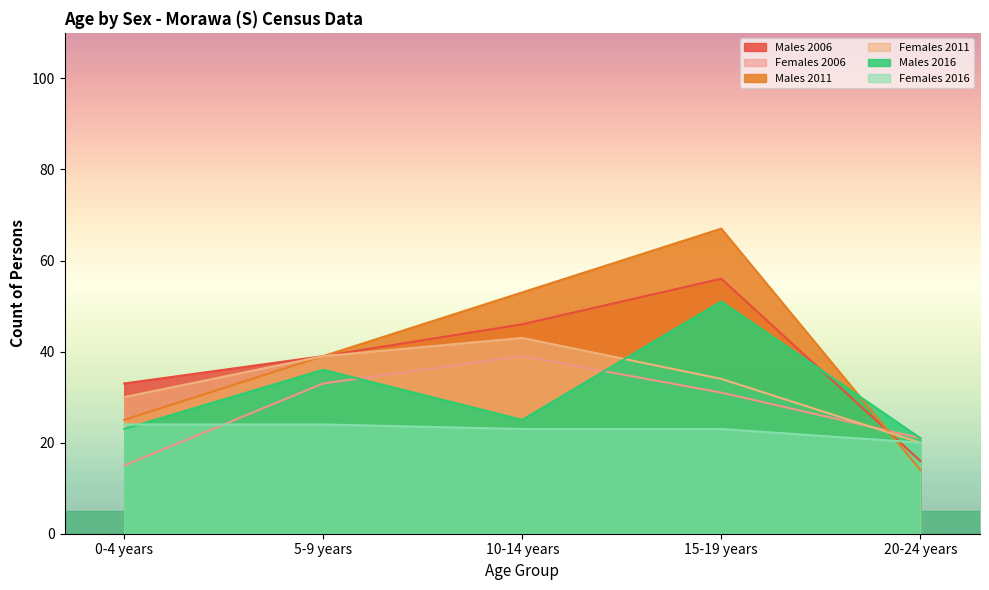

True or false: Females 2006 and Males 2016 intersect in this chart.

True